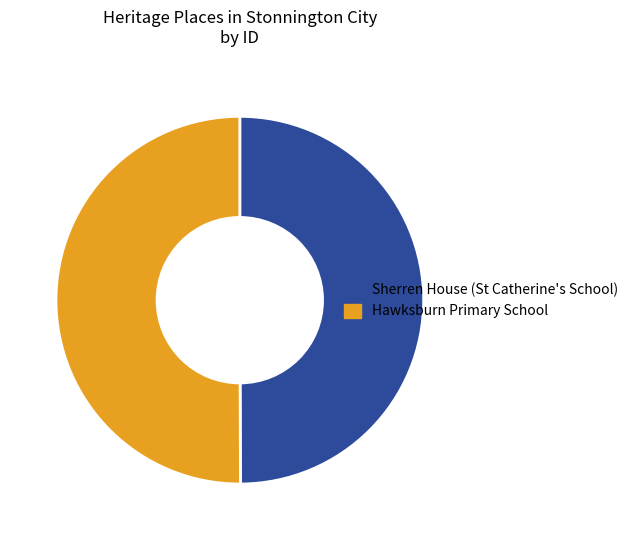

Approximately how many times larger is the value at Sherren House (St Catherine's School) compared to Hawksburn Primary School?

1.0